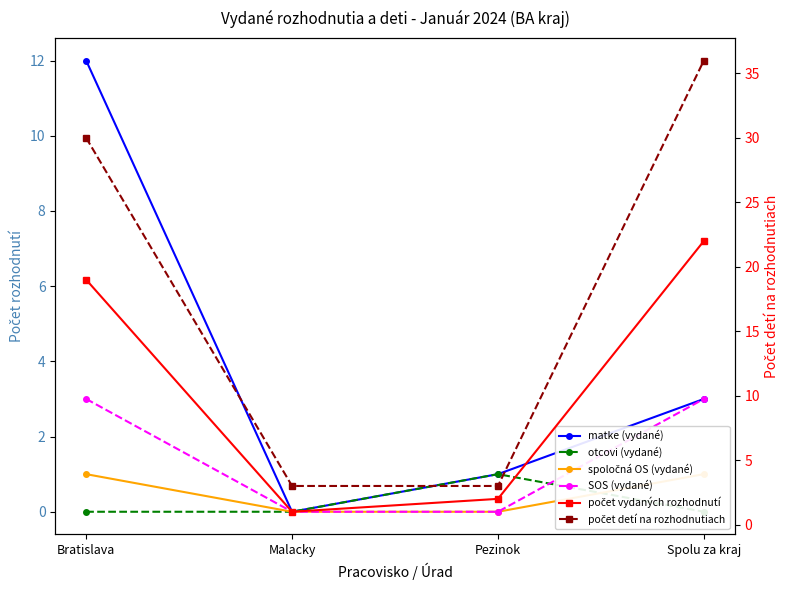

What is the minimum value for počet detí na rozhodnutiach?

3